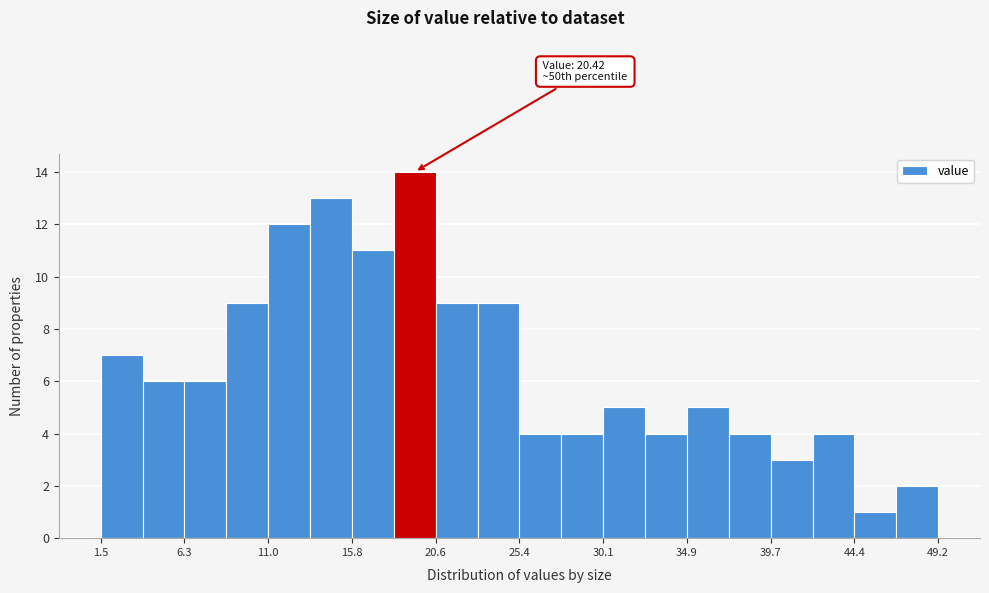

Which range on the x-axis has the tallest bar?

18.0 to 20.5